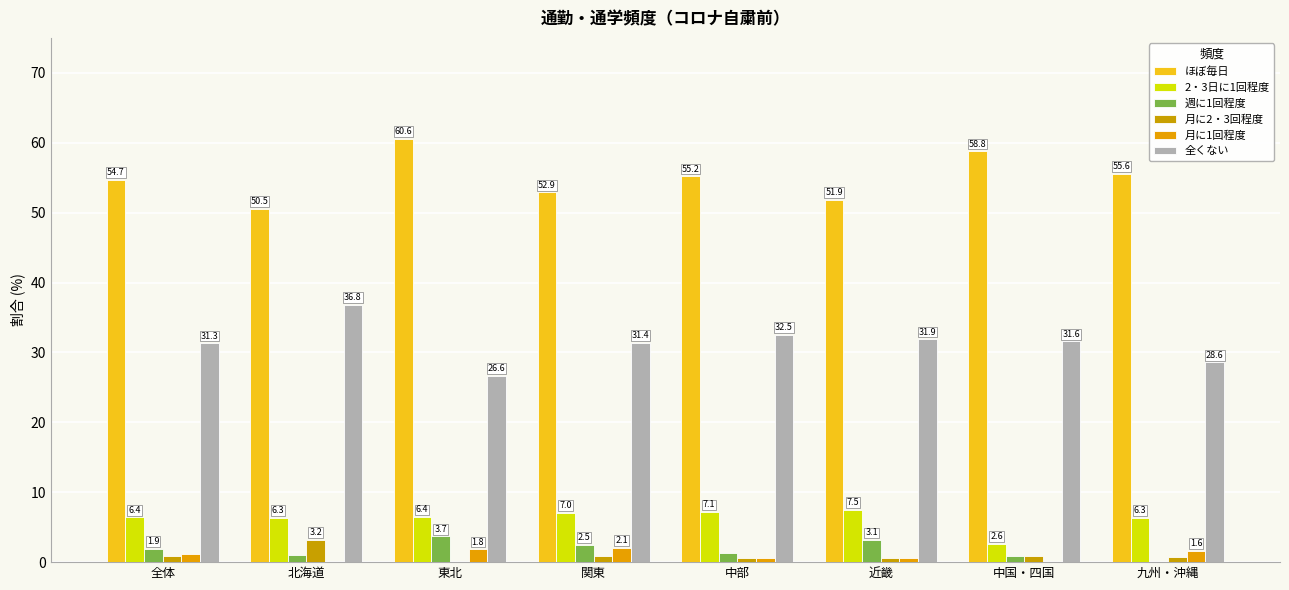

Are the bars horizontal?

No